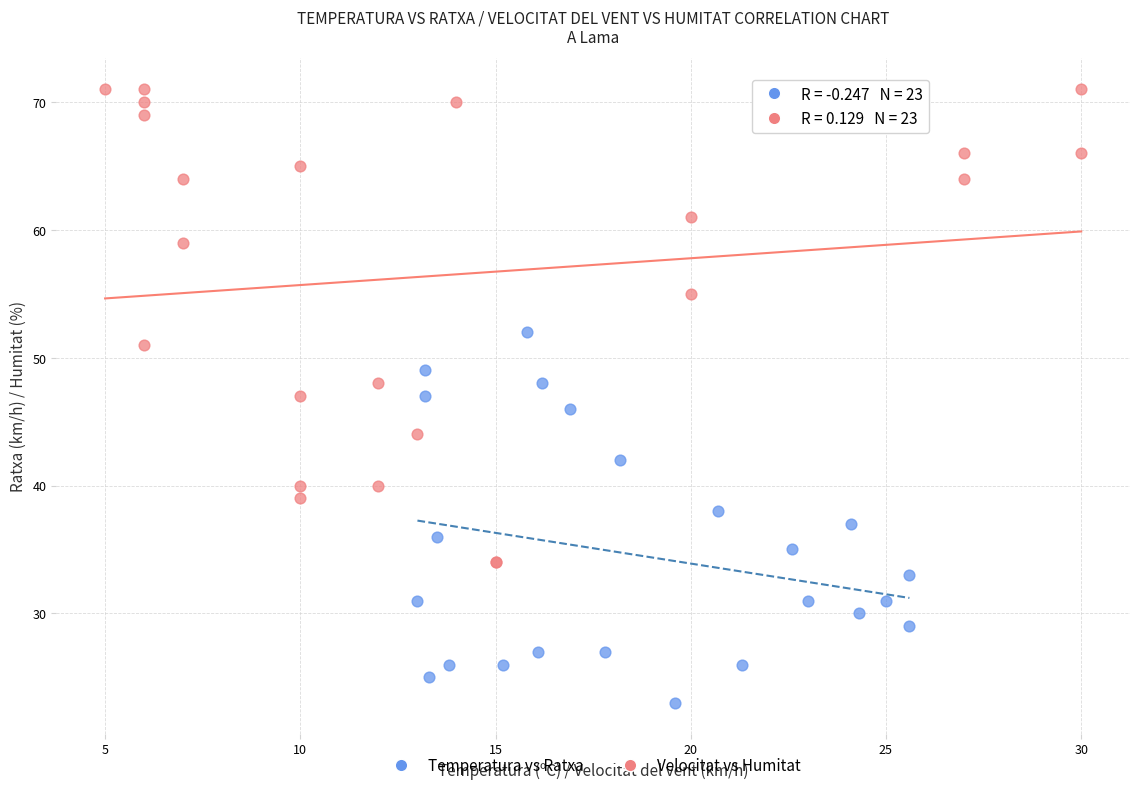

Which series reaches the minimum Y coordinate?

Temperatura vs Ratxa